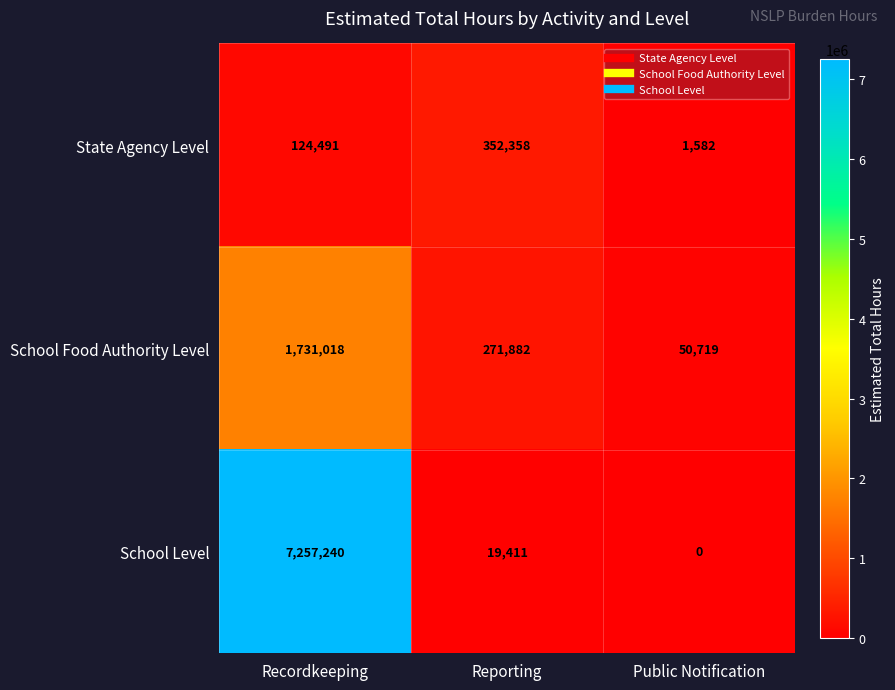

True or false: School Food Authority Level has a value of 28270 at Public Notification.

False